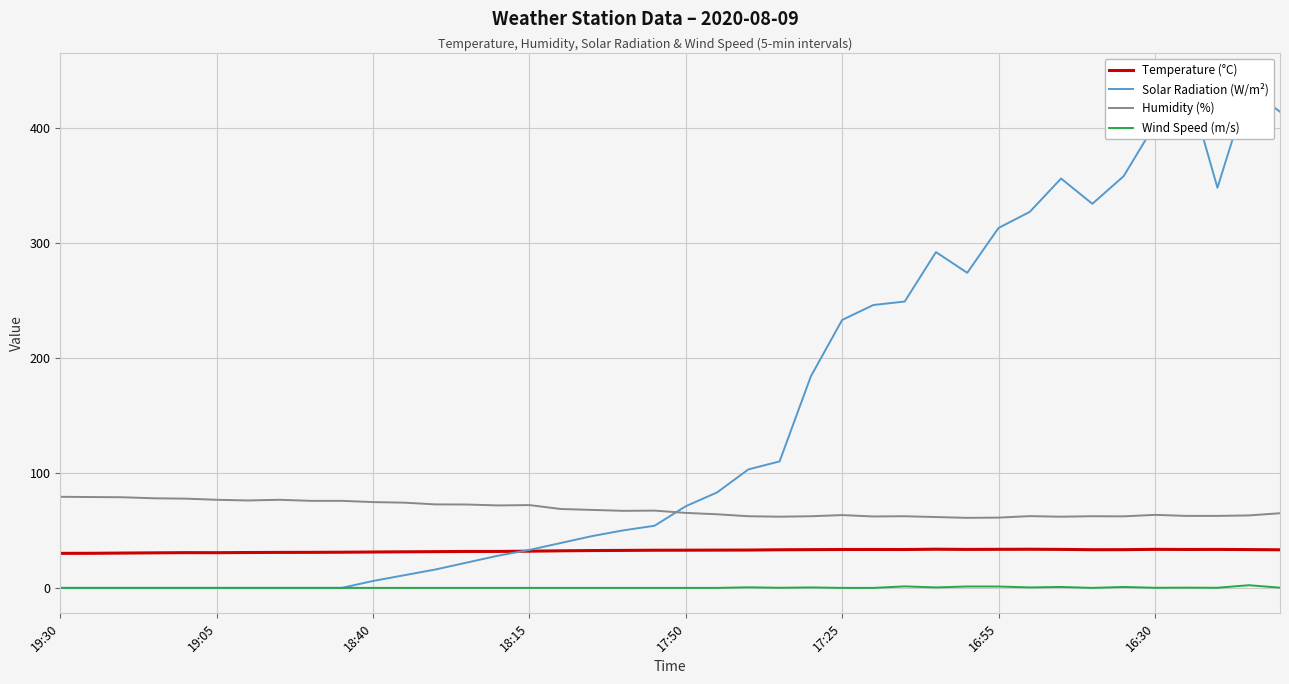

Is it true that Temperature (°C) equals 31.2 at 18:40?

True